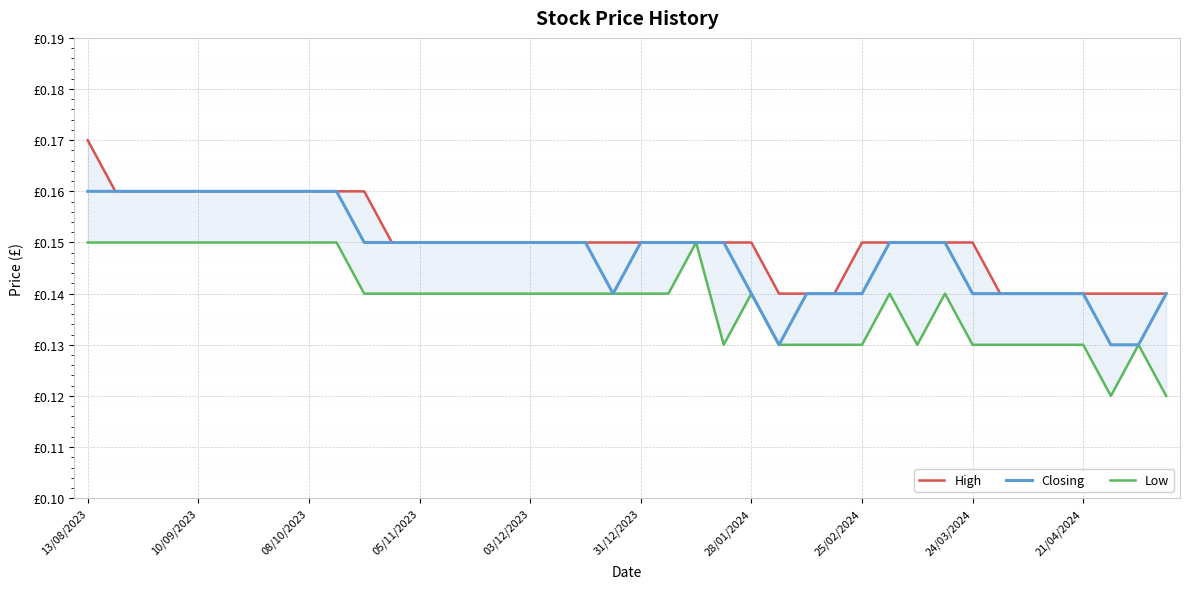

Is it true that Low equals 0.1 at 25?

True